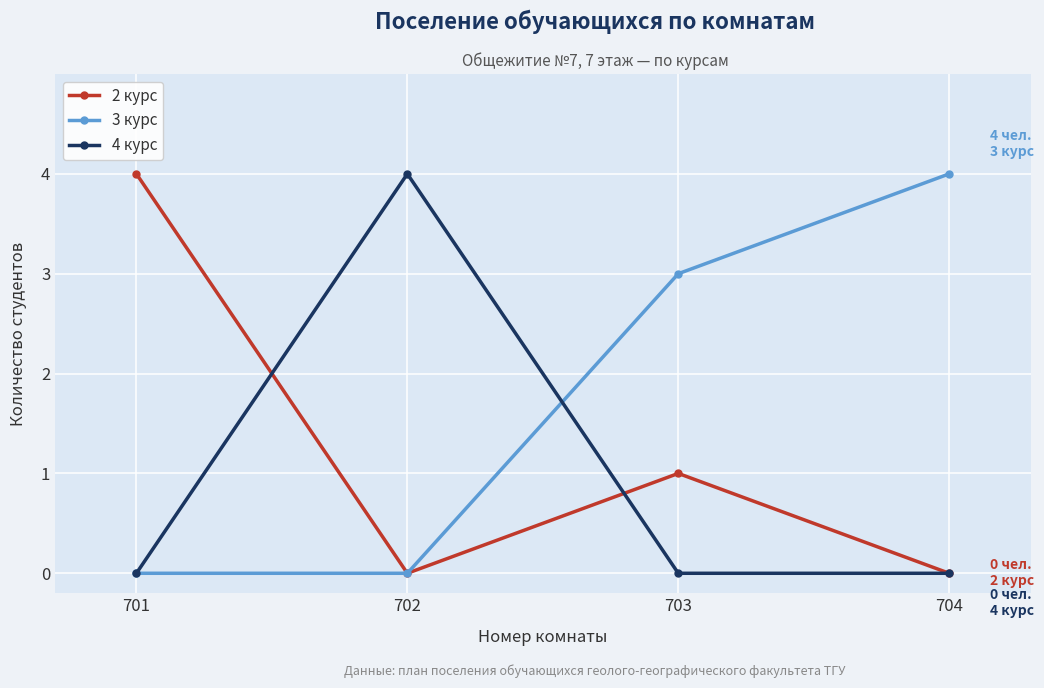

What is the total value across all series at 702?

4